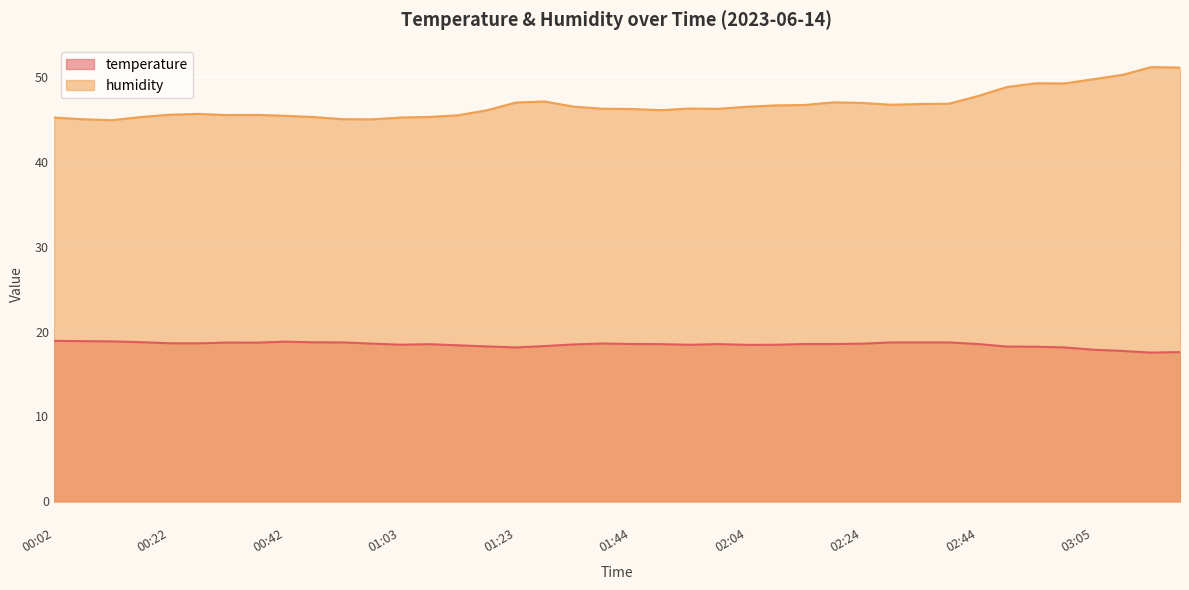

What is the sum of the humidity values at 02:54 and 01:08?

94.5